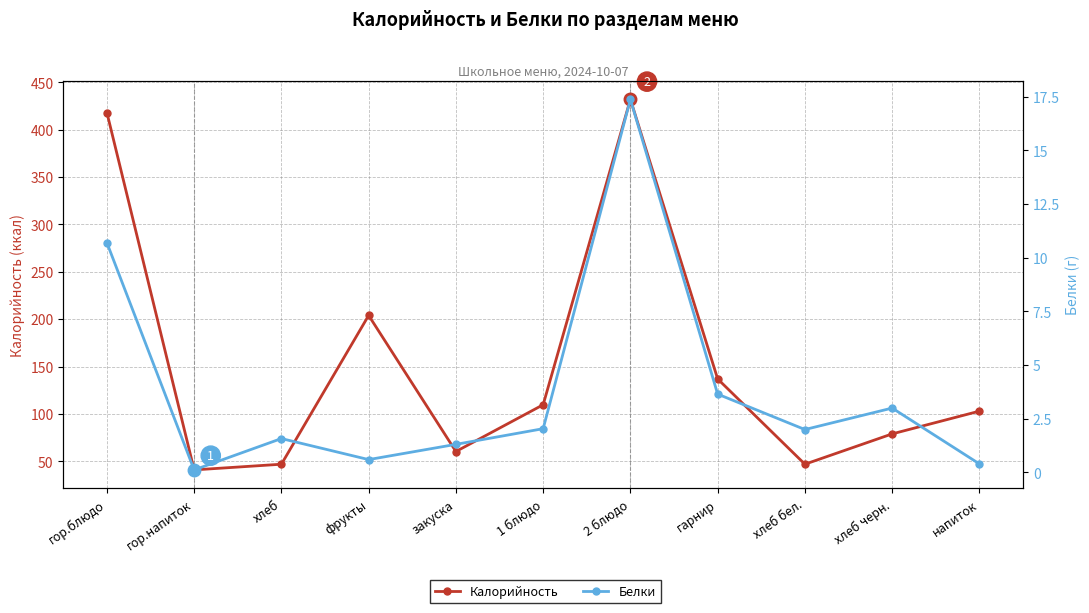

How many data points in Белки are above 2?

5